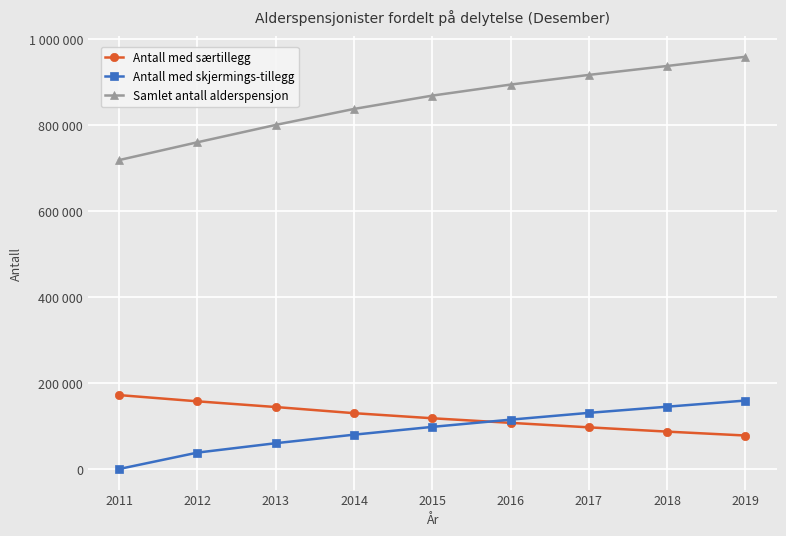

What is the difference between the maximum and second lowest values in the Samlet antall alderspensjon series?

198802